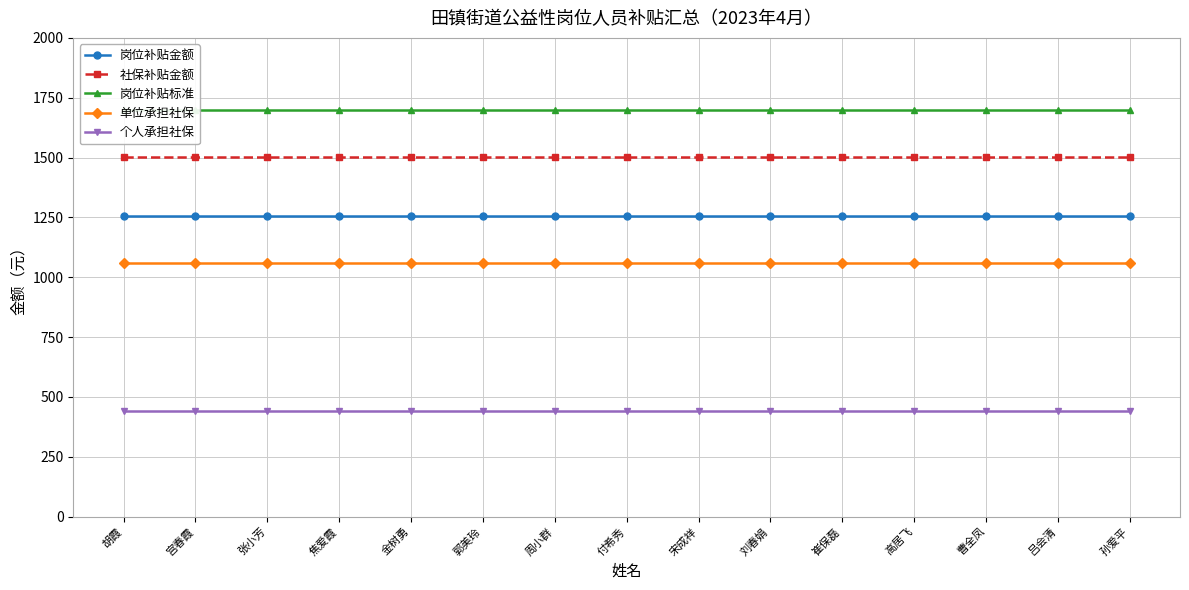

What are all the series names shown in the legend?

岗位补贴金额, 社保补贴金额, 岗位补贴标准, 单位承担社保, 个人承担社保